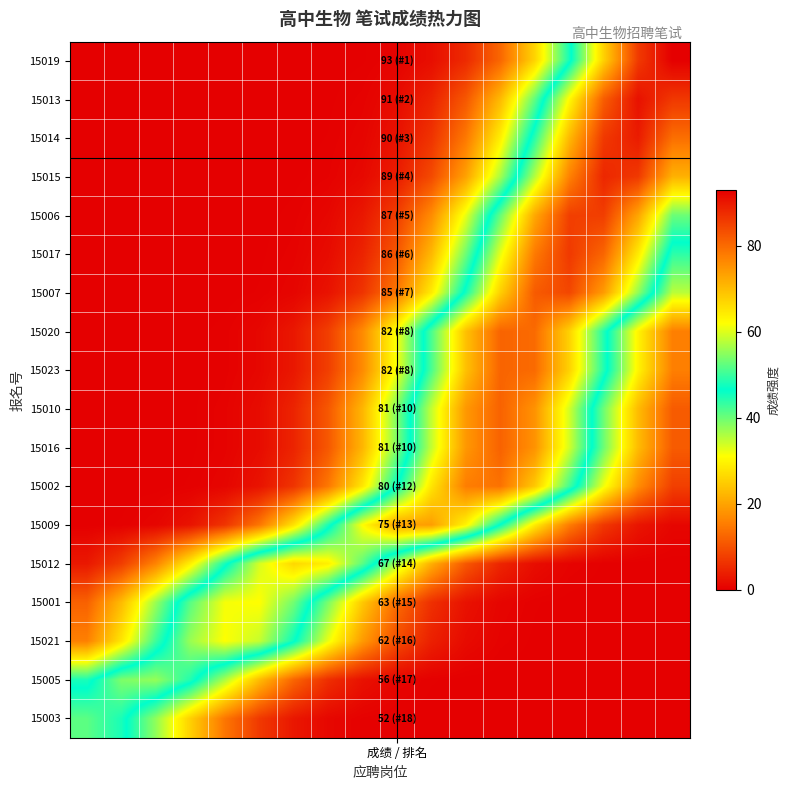

Reading left to right, extract all data points from this chart.

15019: 0.0	0.0	0.0	0.0	0.0	0.0	0.0	0.0	0.1	0.6	1.8	5.2	12.6	25.9	45.3	67.5	85.8	93.0
15013: 0.0	0.0	0.0	0.0	0.0	0.0	0.0	0.1	0.4	1.5	4.3	10.7	22.6	40.7	62.4	81.5	90.8	86.1
15014: 0.0	0.0	0.0	0.0	0.0	0.0	0.0	0.2	0.7	2.3	6.4	14.7	29.1	49.0	70.3	86.0	89.6	79.5
15015: 0.0	0.0	0.0	0.0	0.0	0.0	0.1	0.3	1.2	3.6	9.1	19.7	36.4	57.4	77.1	88.2	86.0	71.4
15006: 0.0	0.0	0.0	0.0	0.0	0.1	0.3	1.0	2.9	7.7	17.1	32.4	52.5	72.5	85.2	85.4	72.9	53.0
15017: 0.0	0.0	0.0	0.0	0.0	0.1	0.5	1.5	4.4	10.8	22.4	39.9	60.5	78.1	85.9	80.6	64.4	43.8
15007: 0.0	0.0	0.0	0.0	0.0	0.2	0.8	2.4	6.4	14.7	28.7	47.8	67.8	81.9	84.3	74.0	55.3	35.2
15020: 0.0	0.0	0.0	0.1	0.3	1.0	3.0	7.7	17.0	31.8	50.9	69.5	80.7	80.0	67.5	48.5	29.7	15.5
15023: 0.0	0.0	0.0	0.1	0.3	1.0	3.0	7.7	17.0	31.8	50.9	69.5	80.7	80.0	67.5	48.5	29.7	15.5
15010: 0.0	0.0	0.0	0.1	0.5	1.6	4.4	10.7	22.2	39.0	58.4	74.5	81.0	75.1	59.3	39.9	22.9	11.2
15016: 0.0	0.0	0.0	0.1	0.5	1.6	4.4	10.7	22.2	39.0	58.4	74.5	81.0	75.1	59.3	39.9	22.9	11.2
15002: 0.0	0.0	0.0	0.2	0.8	2.4	6.5	14.6	28.2	46.4	65.0	77.7	79.0	68.5	50.7	31.9	17.1	7.8
15009: 0.1	0.2	0.8	2.5	6.5	14.5	27.6	44.8	62.1	73.3	73.7	63.2	46.2	28.7	15.2	6.9	2.7	0.9
15012: 3.0	7.6	16.1	29.2	45.2	59.5	66.7	63.8	52.0	36.1	21.4	10.8	4.6	1.7	0.5	0.1	0.0	0.0
15001: 11.9	22.8	37.3	51.8	61.4	62.0	53.4	39.1	24.5	13.0	5.9	2.3	0.8	0.2	0.1	0.0	0.0	0.0
15021: 15.7	28.1	42.9	55.8	61.9	58.5	47.1	32.3	18.9	9.4	4.0	1.4	0.4	0.1	0.0	0.0	0.0	0.0
15005: 44.9	54.1	55.5	48.5	36.1	22.9	12.4	5.7	2.2	0.8	0.2	0.1	0.0	0.0	0.0	0.0	0.0	0.0
15003: 52.0	48.0	37.8	25.3	14.5	7.0	2.9	1.0	0.3	0.1	0.0	0.0	0.0	0.0	0.0	0.0	0.0	0.0